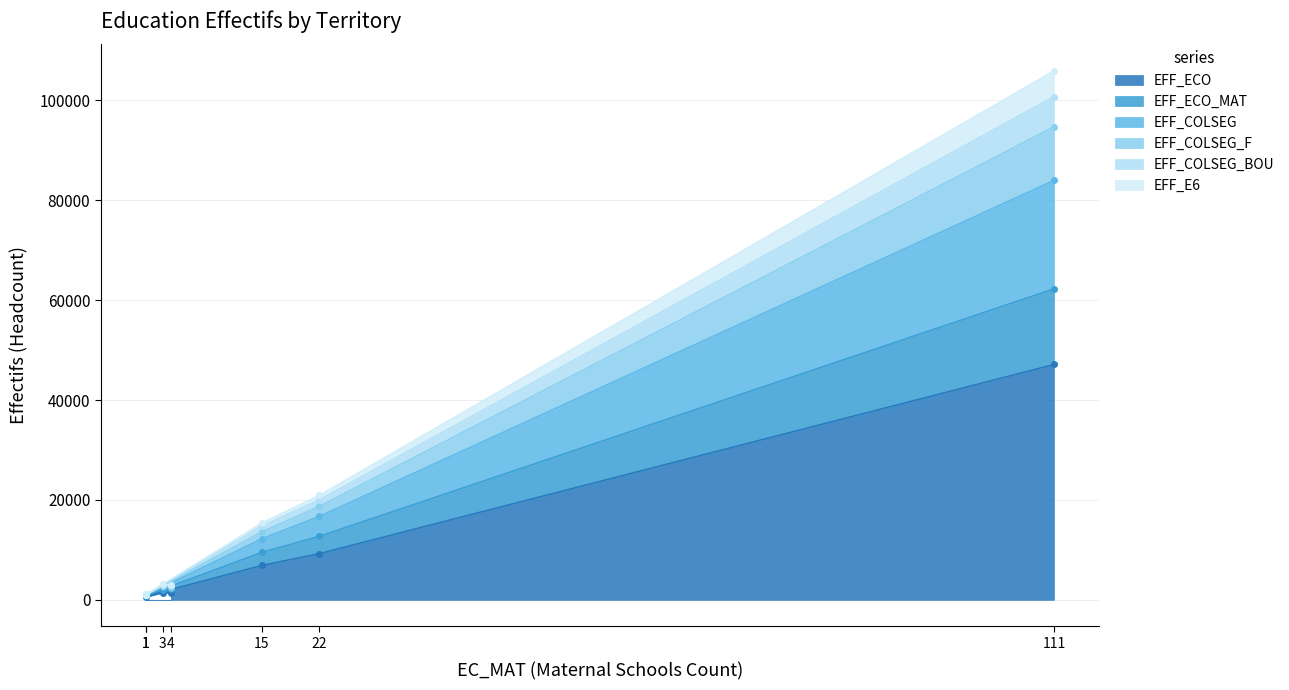

In EFF_ECO_MAT, how many points are lower than both neighbors (excluding endpoints)?

1